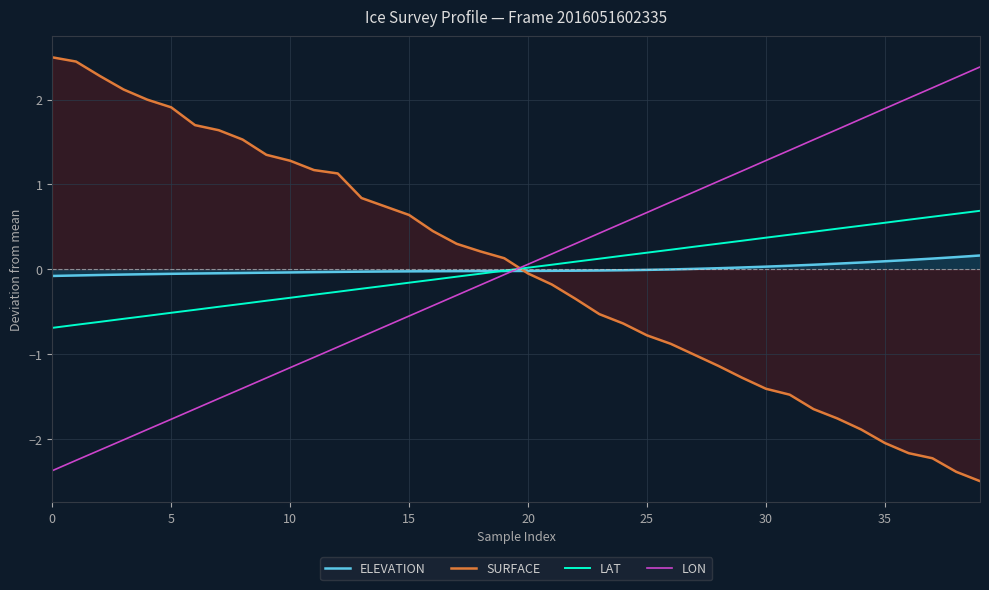

What are all the series names shown in the legend?

ELEVATION, SURFACE, LAT, LON